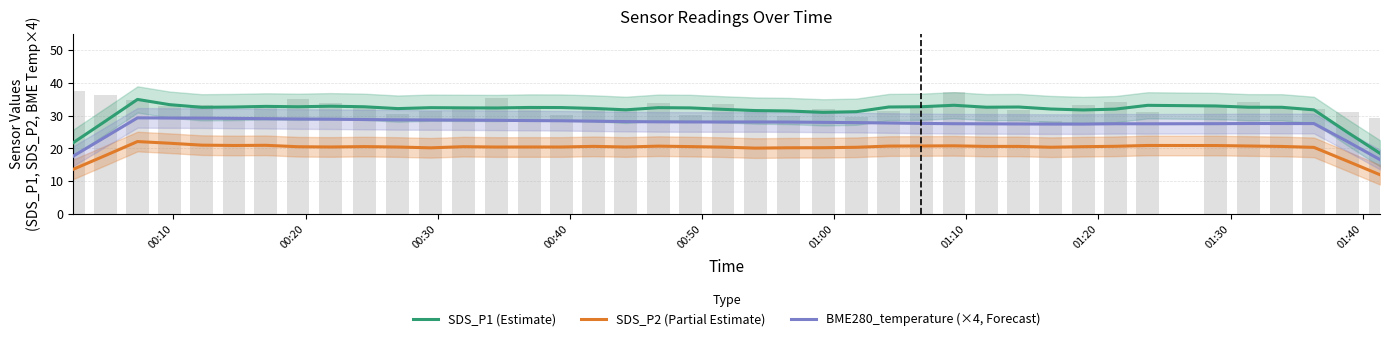

How many data points does each series have?

40